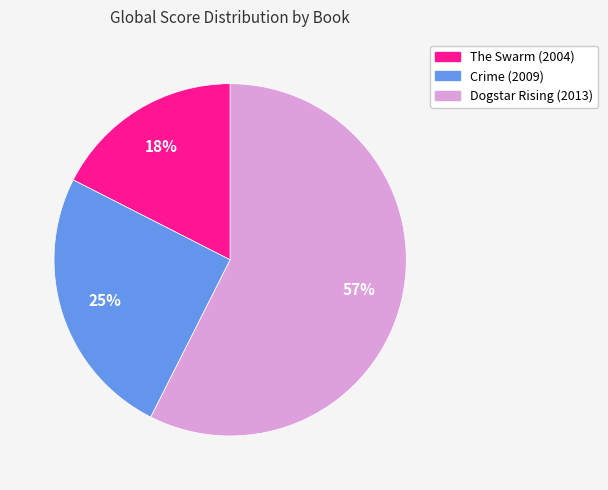

What is the largest slice in the pie chart?

Dogstar Rising (2013)